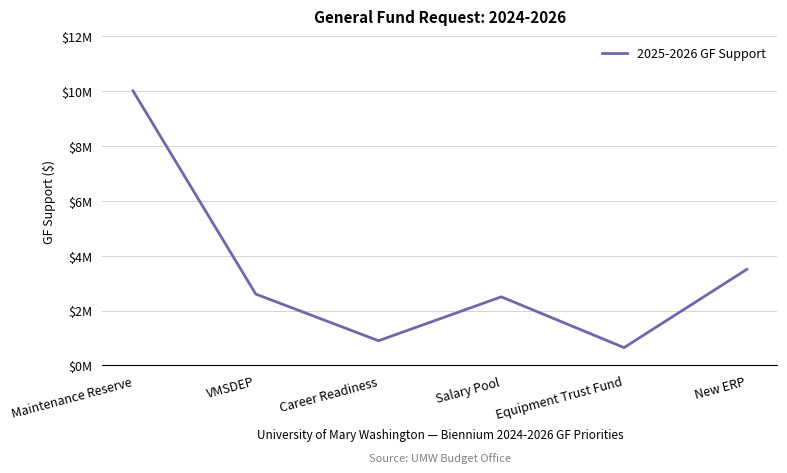

Does the chart have visible grid lines?

Yes